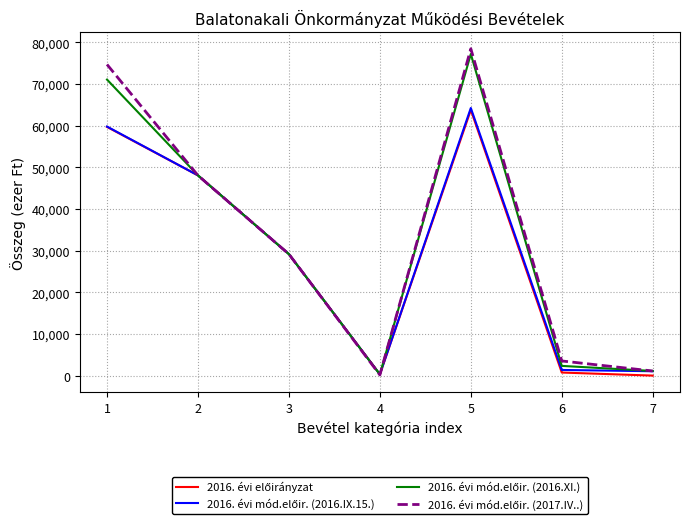

Does the chart have visible grid lines?

Yes